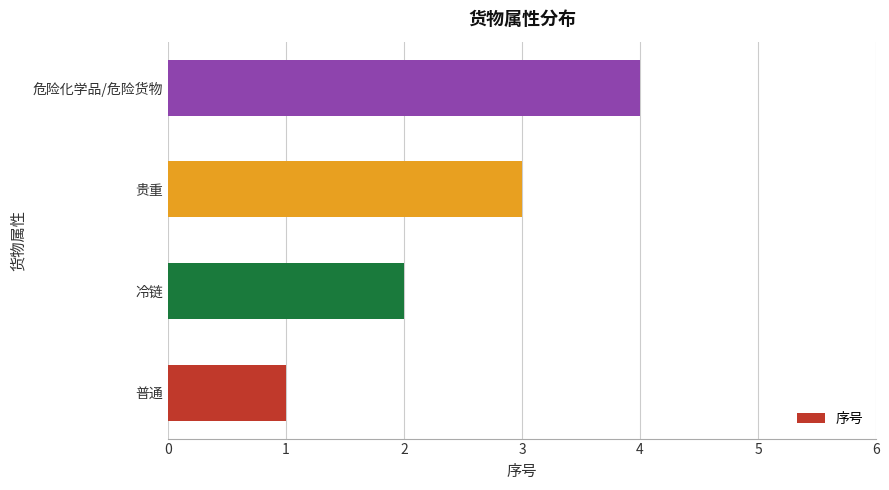

Rank the categories by value from highest to lowest.

危险化学品/危险货物, 贵重, 冷链, 普通